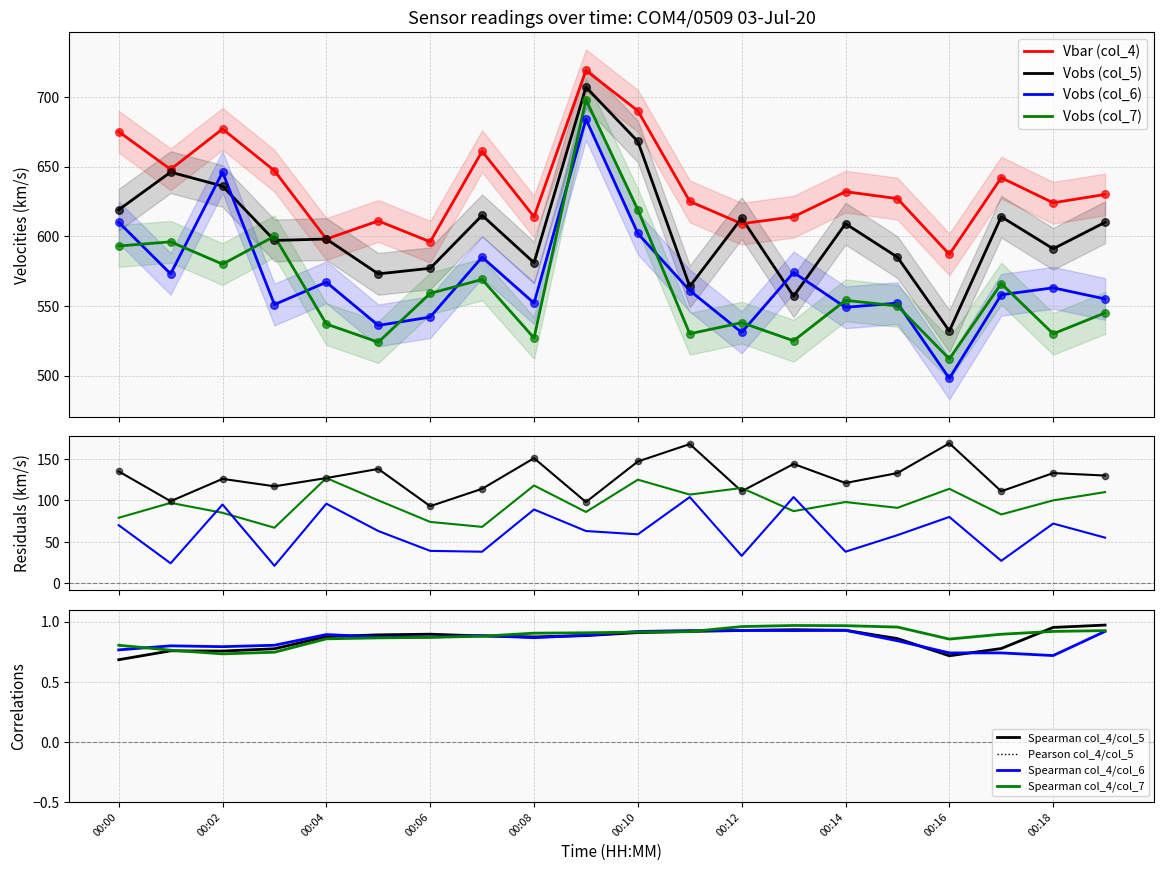

What are all the series names shown in the legend?

col_4, col_5, col_6, col_7